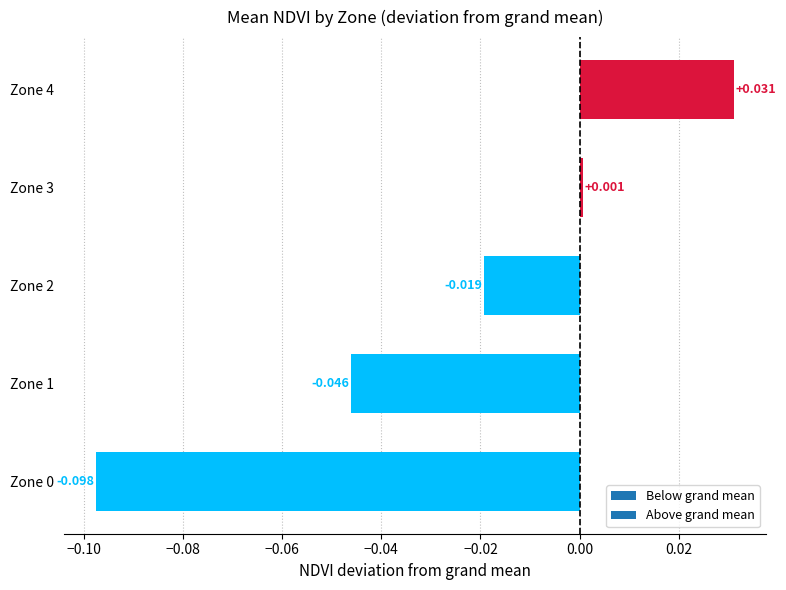

Is it true that the value at Zone 1 is -0.0?

True